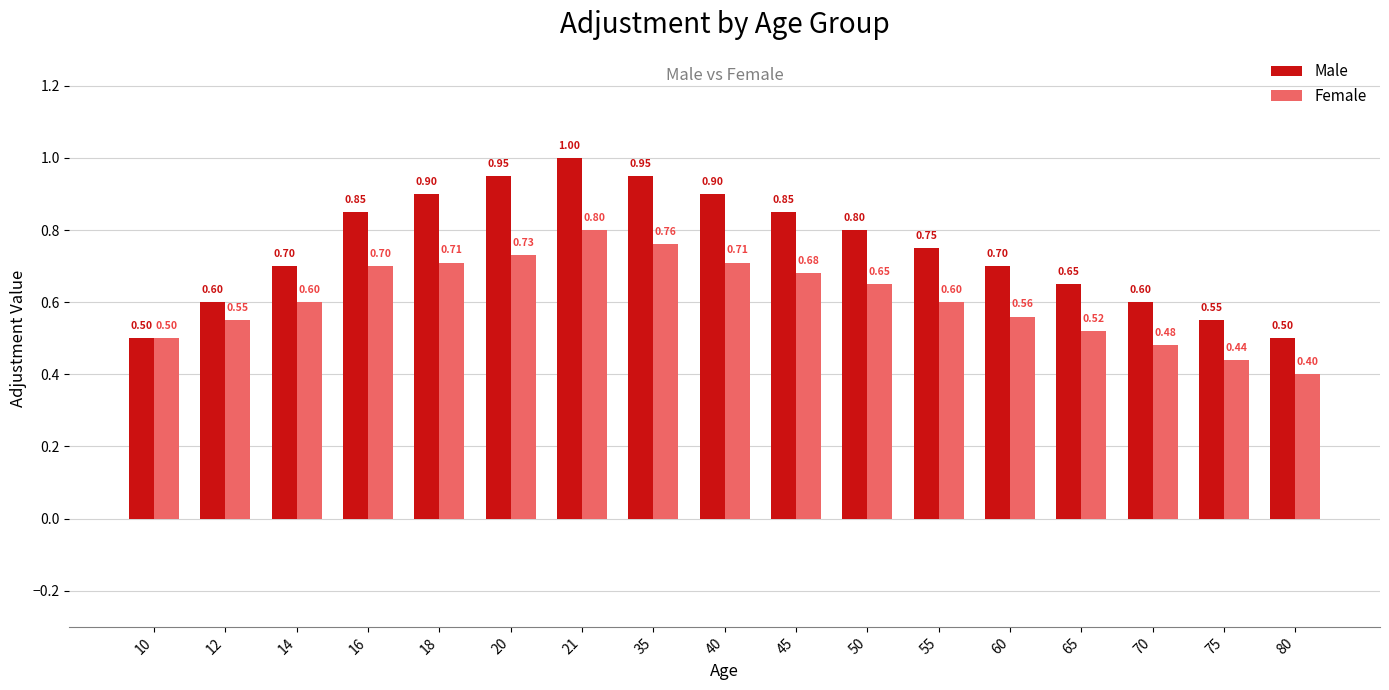

Which series has the largest total across all categories?

Male